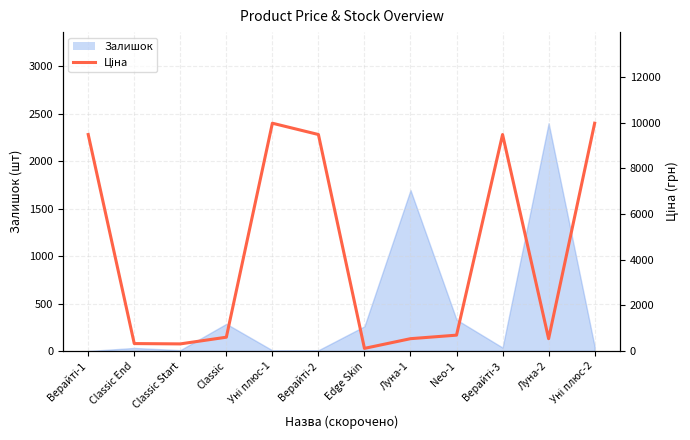

Where is the first local minimum?

Classic Start